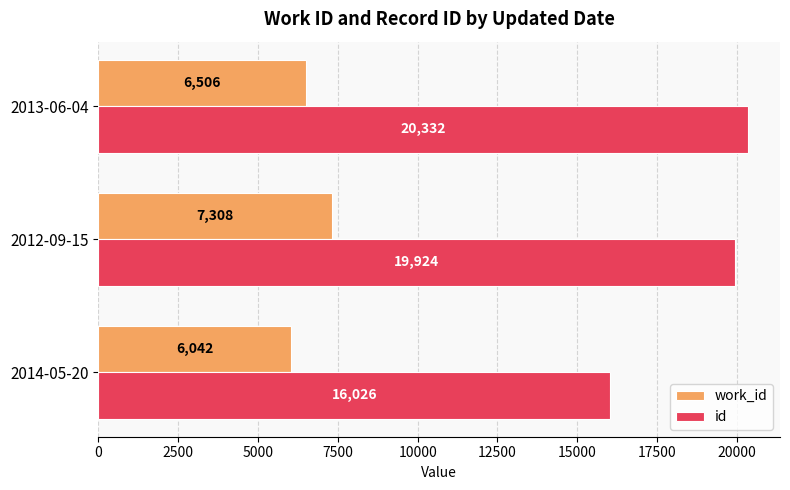

How many values in the work_id series are below 6506?

1